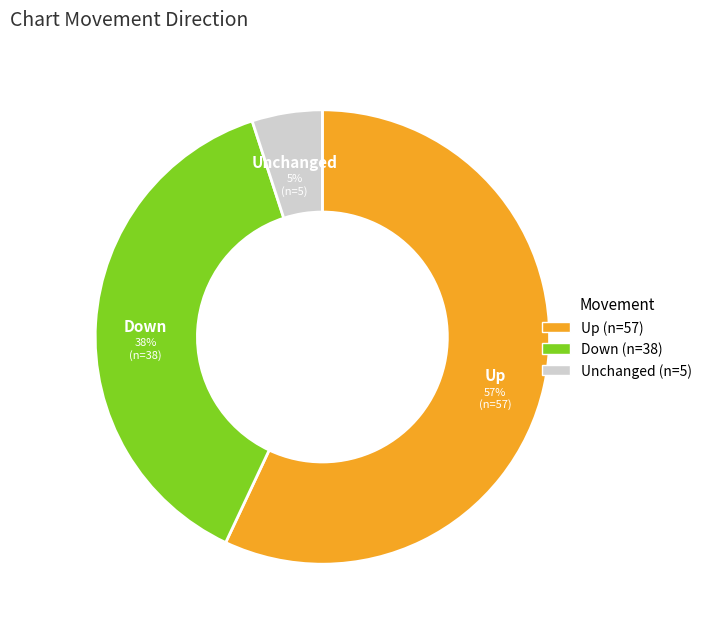

Is there a majority slice in this chart?

Yes